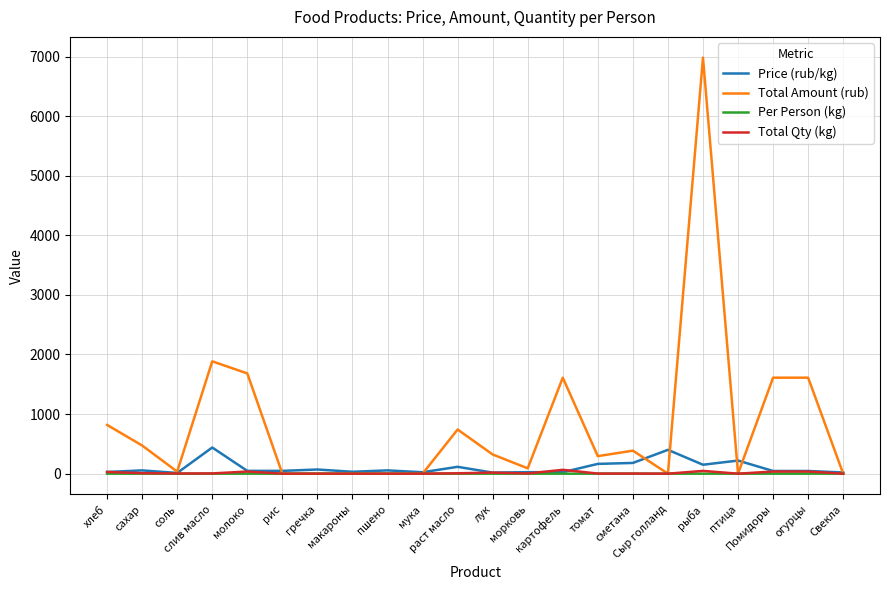

The Total Qty (kg) series shows 2.9 at соль. True or false?

True